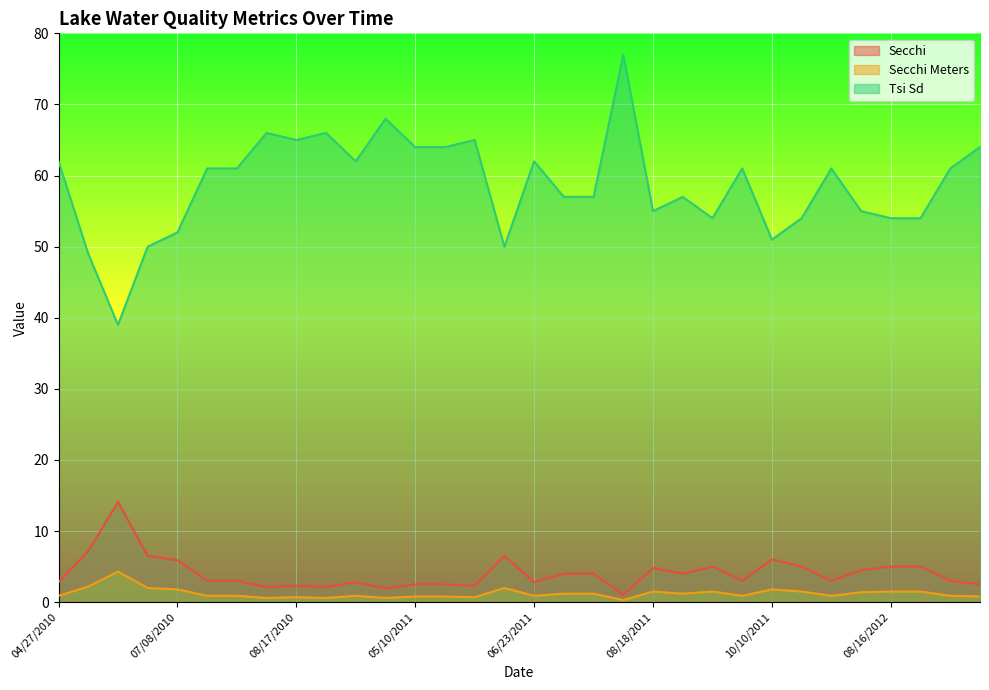

What is the difference between the highest and lowest values at 07/22/2010?

60.1